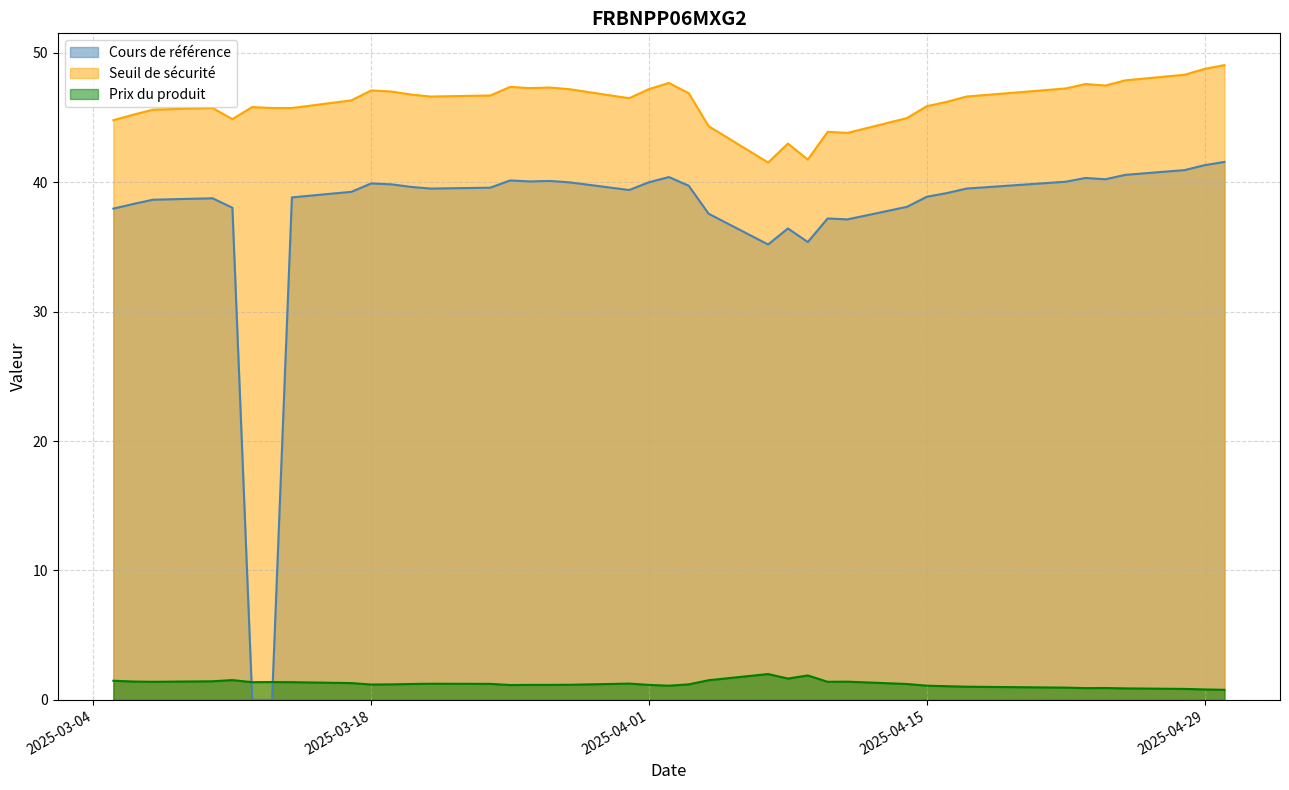

Reading left to right, list all the values displayed in this chart.

Cours de référence: 2025-04-30=41.6	2025-04-29=41.3	2025-04-28=40.9	2025-04-25=40.6	2025-04-24=40.2	2025-04-23=40.3	2025-04-22=40.0	2025-04-17=39.5	2025-04-16=39.2	2025-04-15=38.9	2025-04-14=38.1	2025-04-11=37.1	2025-04-10=37.2	2025-04-09=35.4	2025-04-08=36.4	2025-04-07=35.2	2025-04-04=37.6	2025-04-03=39.7	2025-04-02=40.4	2025-04-01=40.0	2025-03-31=39.4	2025-03-28=40.0	2025-03-27=40.1	2025-03-26=40.1	2025-03-25=40.1	2025-03-24=39.6	2025-03-21=39.5	2025-03-20=39.6	2025-03-19=39.8	2025-03-18=39.9	2025-03-17=39.3	2025-03-14=38.8	2025-03-13=0.0	2025-03-12=0.0	2025-03-11=38.0	2025-03-10=38.8	2025-03-07=38.6	2025-03-06=38.3	2025-03-05=38.0
Seuil de sécurité: 2025-04-30=49.1	2025-04-29=48.8	2025-04-28=48.3	2025-04-25=47.9	2025-04-24=47.5	2025-04-23=47.6	2025-04-22=47.2	2025-04-17=46.6	2025-04-16=46.2	2025-04-15=45.9	2025-04-14=45.0	2025-04-11=43.8	2025-04-10=43.9	2025-04-09=41.7	2025-04-08=43.0	2025-04-07=41.5	2025-04-04=44.3	2025-04-03=46.9	2025-04-02=47.7	2025-04-01=47.2	2025-03-31=46.5	2025-03-28=47.2	2025-03-27=47.3	2025-03-26=47.3	2025-03-25=47.4	2025-03-24=46.7	2025-03-21=46.6	2025-03-20=46.8	2025-03-19=47.0	2025-03-18=47.1	2025-03-17=46.3	2025-03-14=45.7	2025-03-13=45.7	2025-03-12=45.8	2025-03-11=44.9	2025-03-10=45.7	2025-03-07=45.6	2025-03-06=45.2	2025-03-05=44.8
Prix du produit: 2025-04-30=0.8	2025-04-29=0.8	2025-04-28=0.8	2025-04-25=0.9	2025-04-24=0.9	2025-04-23=0.9	2025-04-22=0.9	2025-04-17=1.0	2025-04-16=1.1	2025-04-15=1.1	2025-04-14=1.2	2025-04-11=1.4	2025-04-10=1.4	2025-04-09=1.9	2025-04-08=1.6	2025-04-07=2.0	2025-04-04=1.5	2025-04-03=1.2	2025-04-02=1.1	2025-04-01=1.2	2025-03-31=1.3	2025-03-28=1.2	2025-03-27=1.2	2025-03-26=1.2	2025-03-25=1.1	2025-03-24=1.2	2025-03-21=1.2	2025-03-20=1.2	2025-03-19=1.2	2025-03-18=1.2	2025-03-17=1.3	2025-03-14=1.4	2025-03-13=1.4	2025-03-12=1.4	2025-03-11=1.5	2025-03-10=1.4	2025-03-07=1.4	2025-03-06=1.4	2025-03-05=1.5